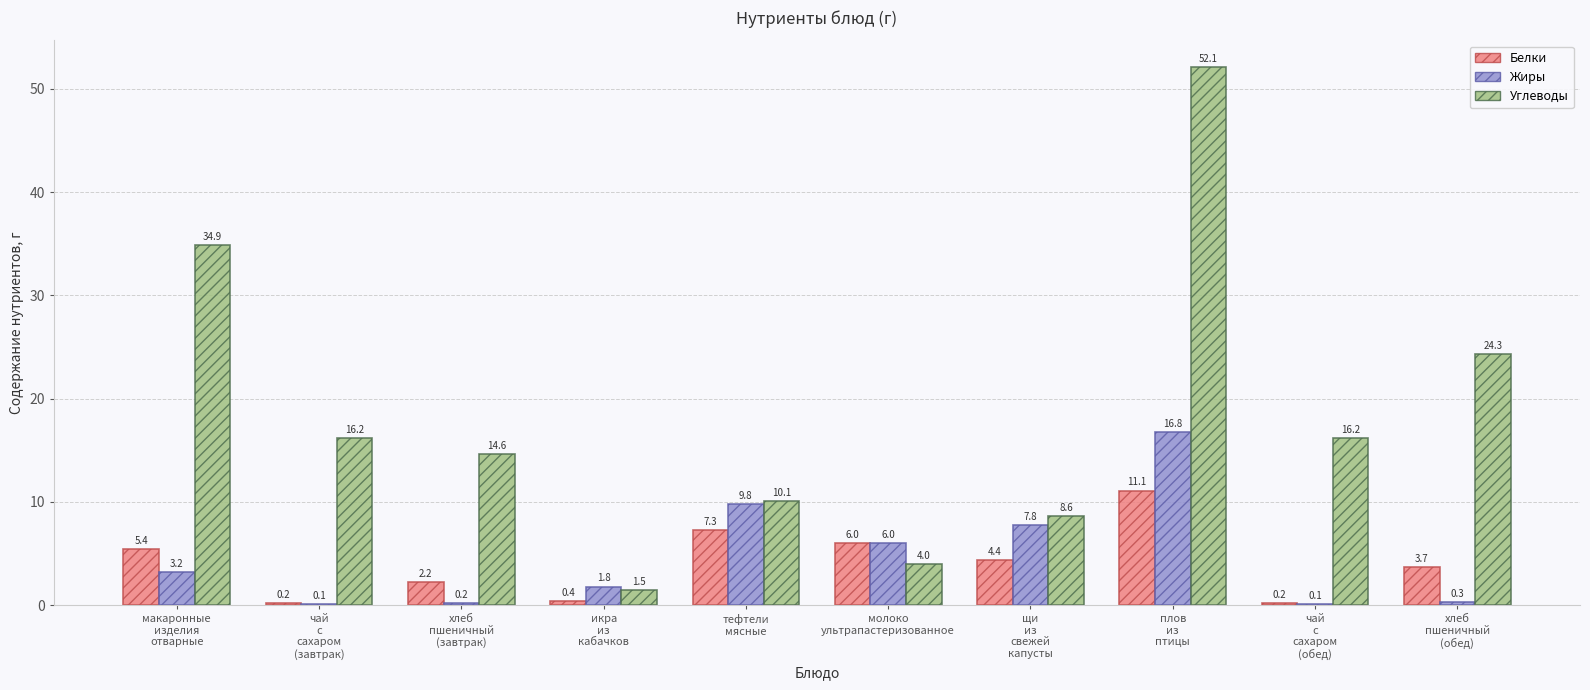

What is the sum of all Жиры values?

46.1